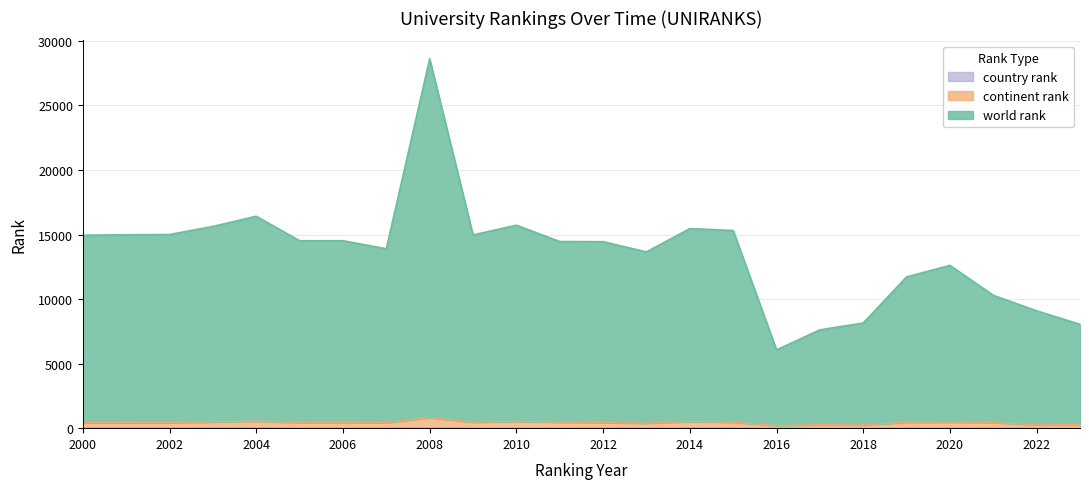

Does the chart have visible grid lines?

Yes